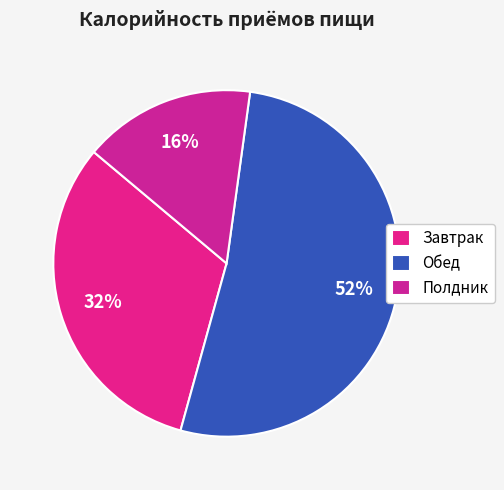

To the nearest percent, what percentage of the pie is Полдник?

16%